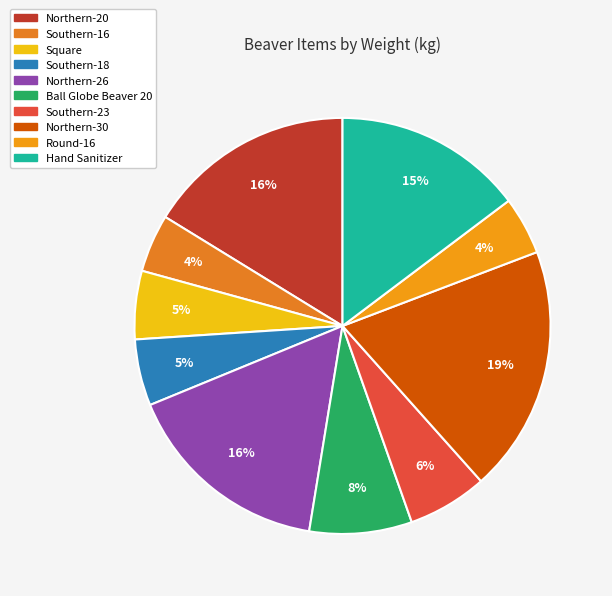

To the nearest percent, what percentage of the pie is Northern-30?

19%